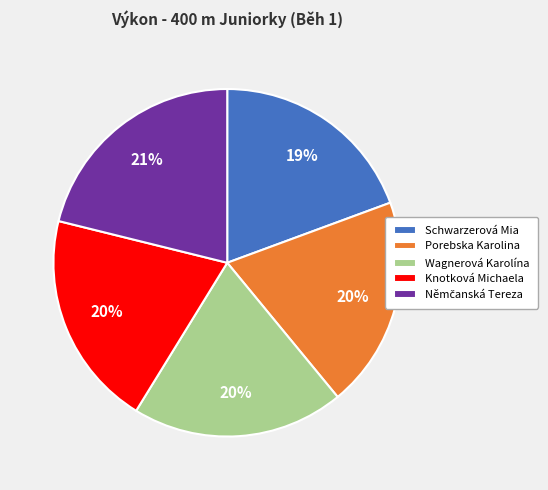

The Knotková Michaela slice represents 31% of the pie. True or false?

False